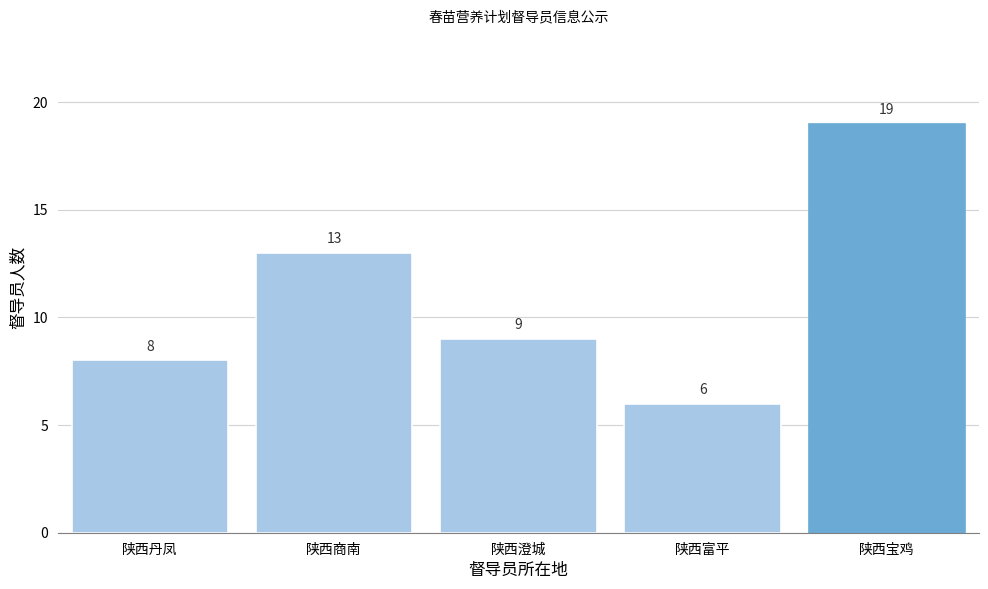

Reading left to right, list all the values displayed in this chart.

陕西丹凤=8	陕西商南=13	陕西澄城=9	陕西富平=6	陕西宝鸡=19